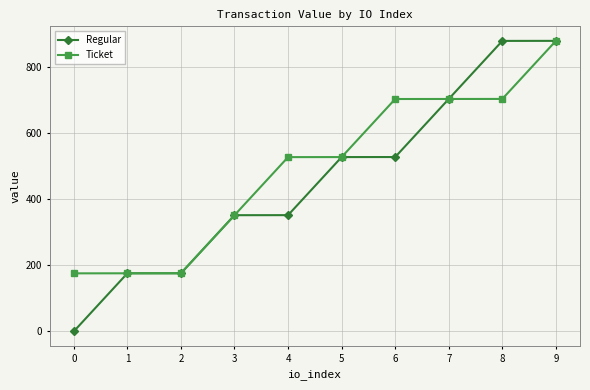

What are all the series names shown in the legend?

Regular, Ticket